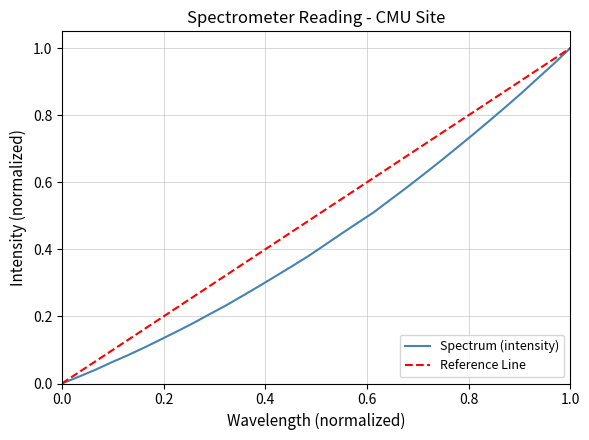

Count the number of categories in the chart.

32